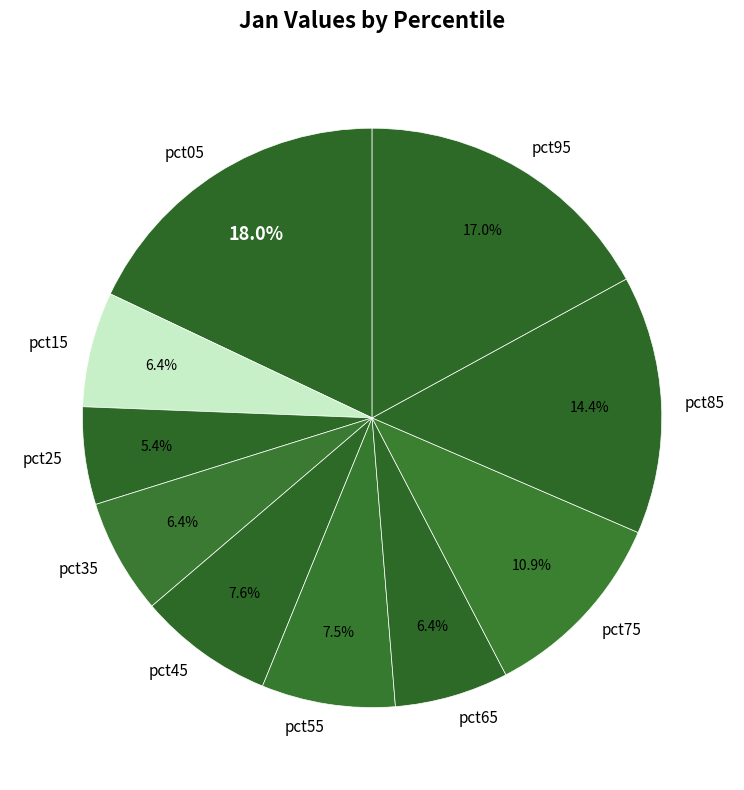

To the nearest percent, what is the difference between the largest and smallest slice percentages?

13%